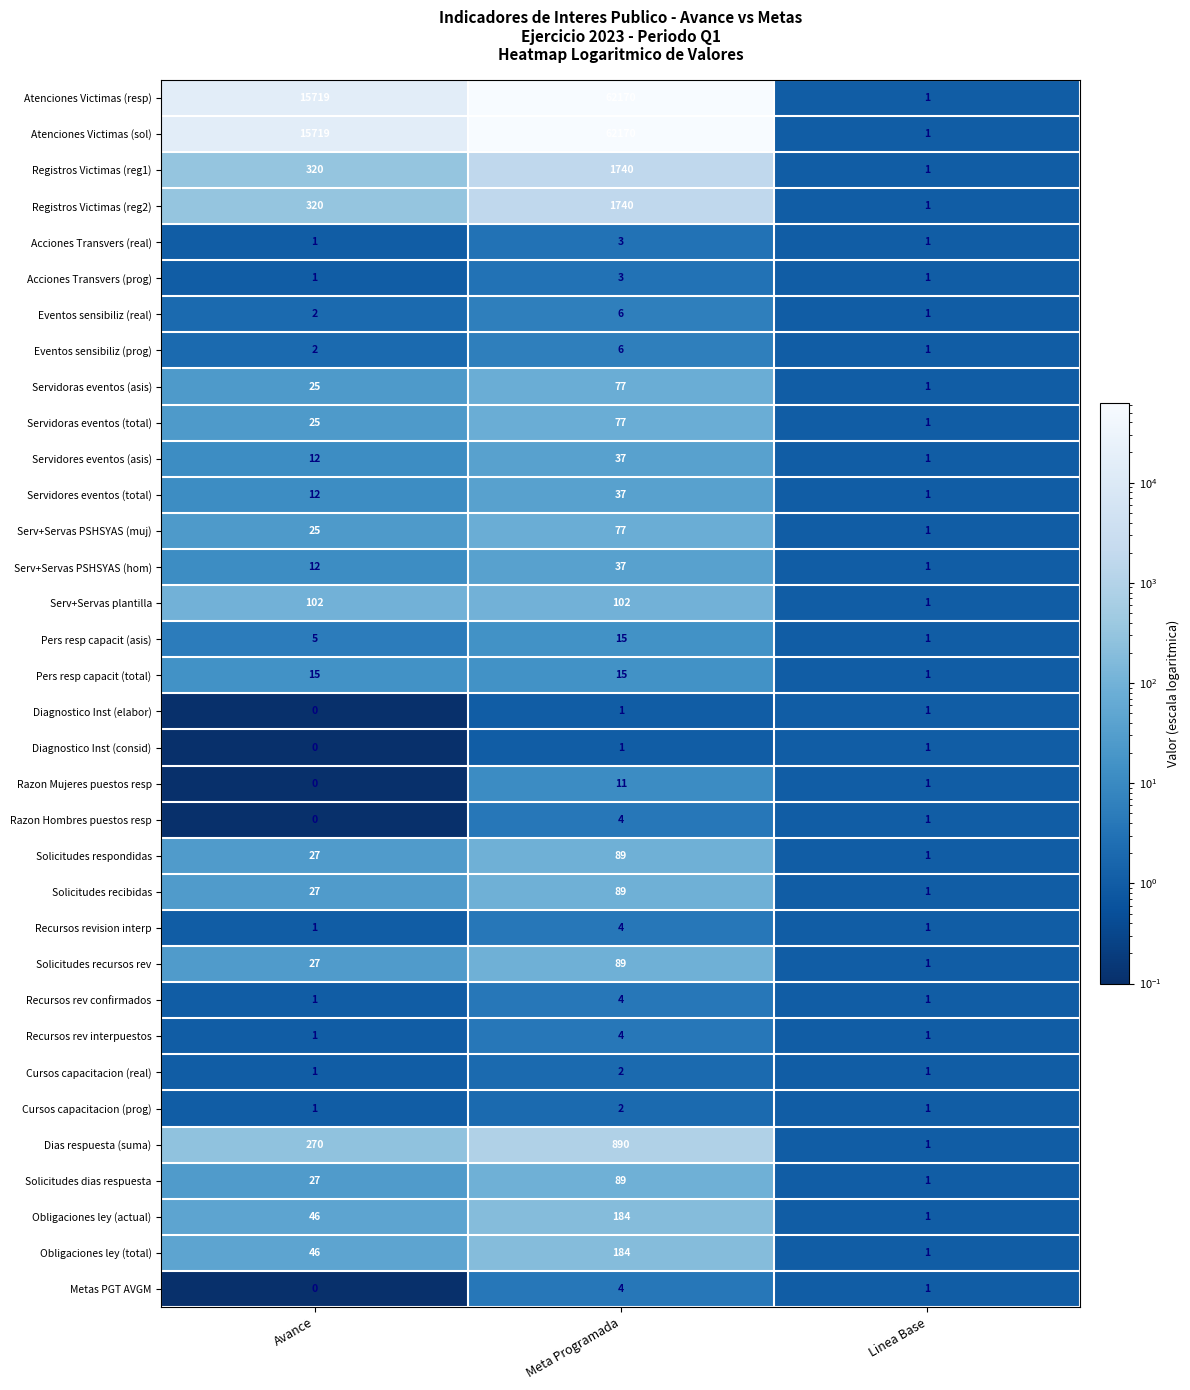

Rank the categories by Solicitudes recursos rev value from lowest to highest.

Linea Base, Avance, Meta Programada